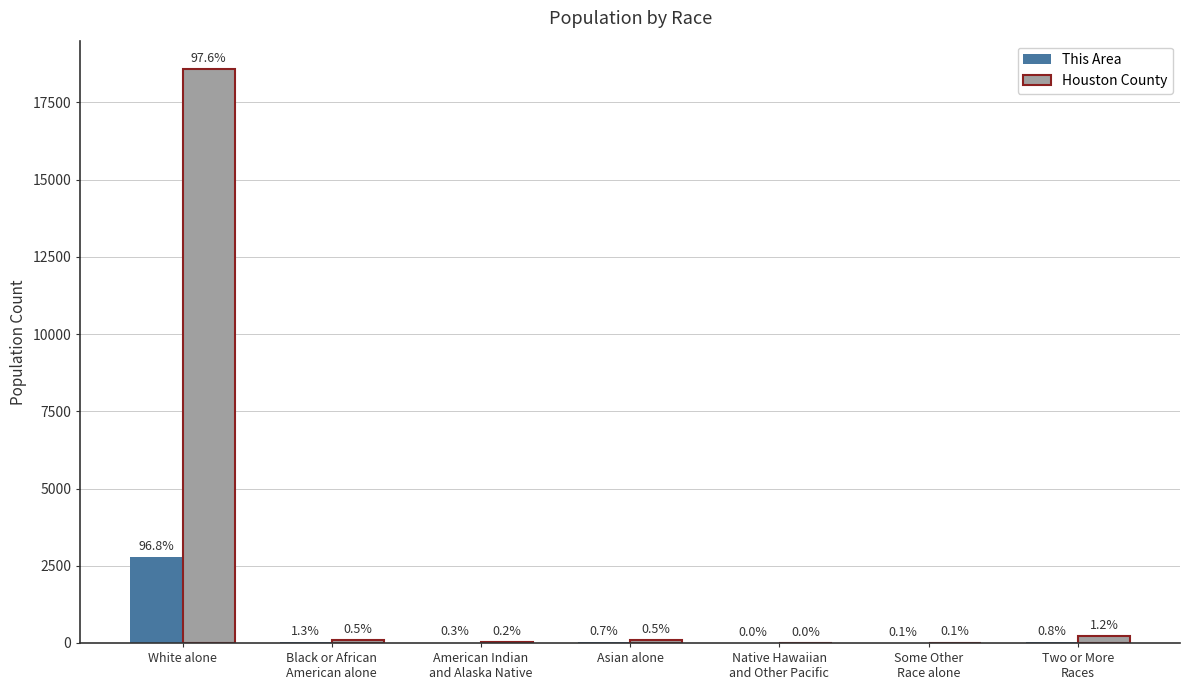

At Black or African
American alone, list the series in order from smallest to largest.

This Area, Houston County